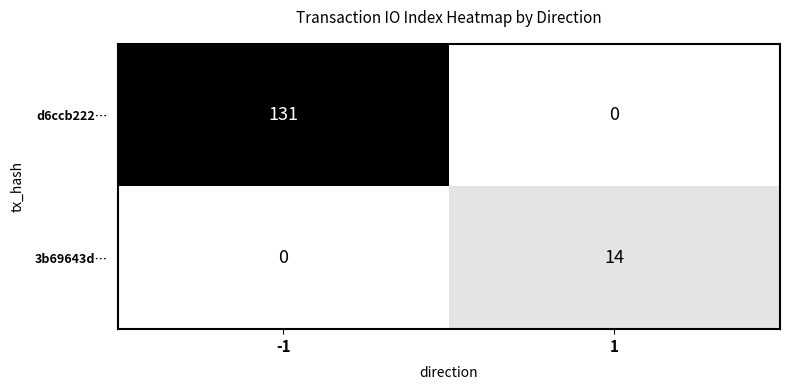

Which series has the largest total across all categories?

d6ccb222…